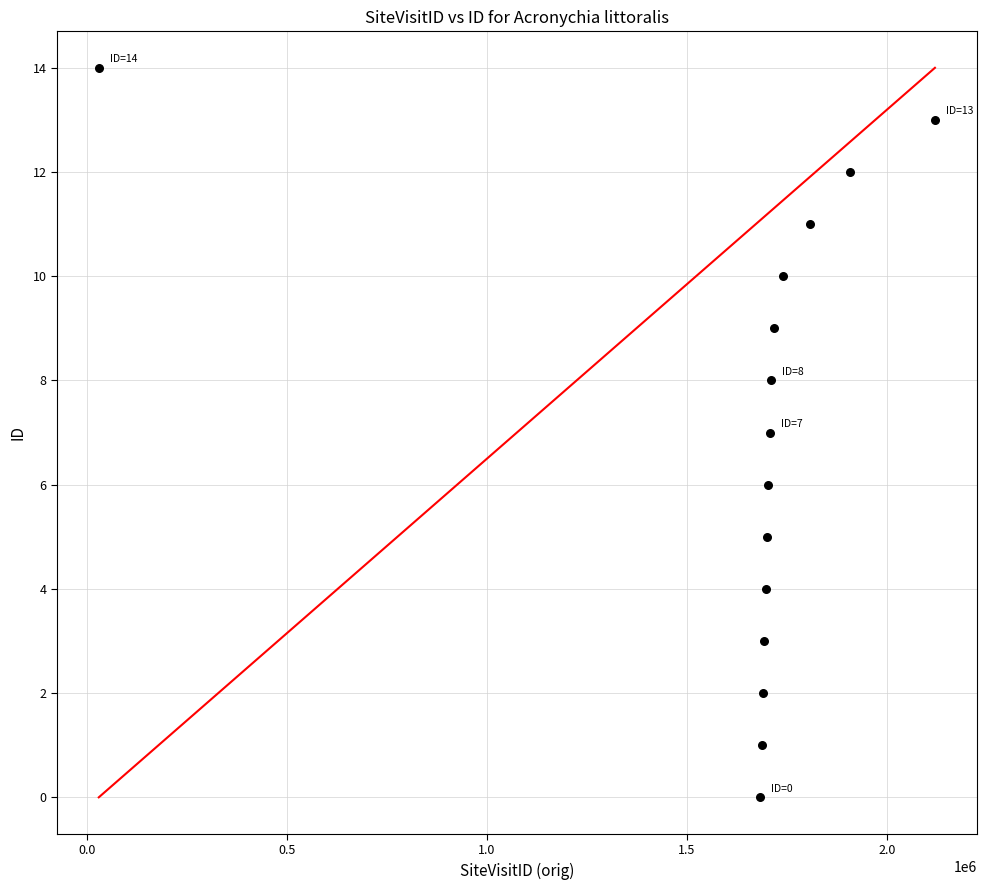

What is the range of X values (max minus min)?

2088945